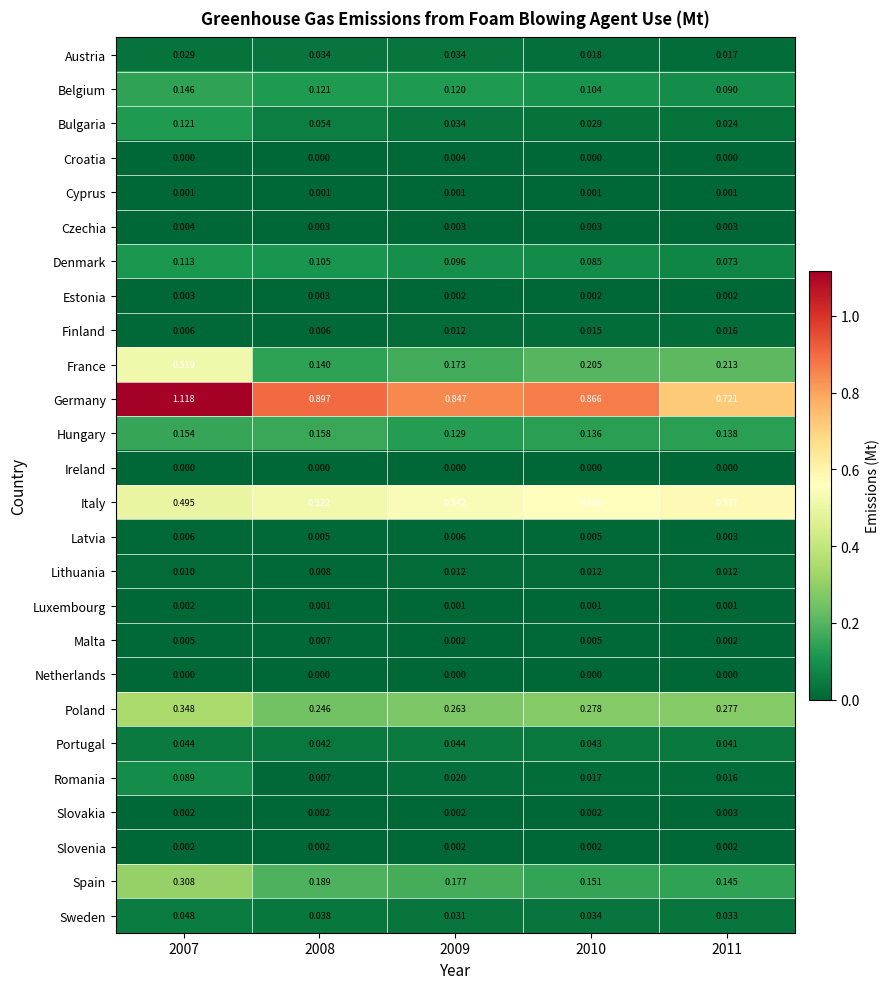

Which series changed the most between 2008 and 2010?

France